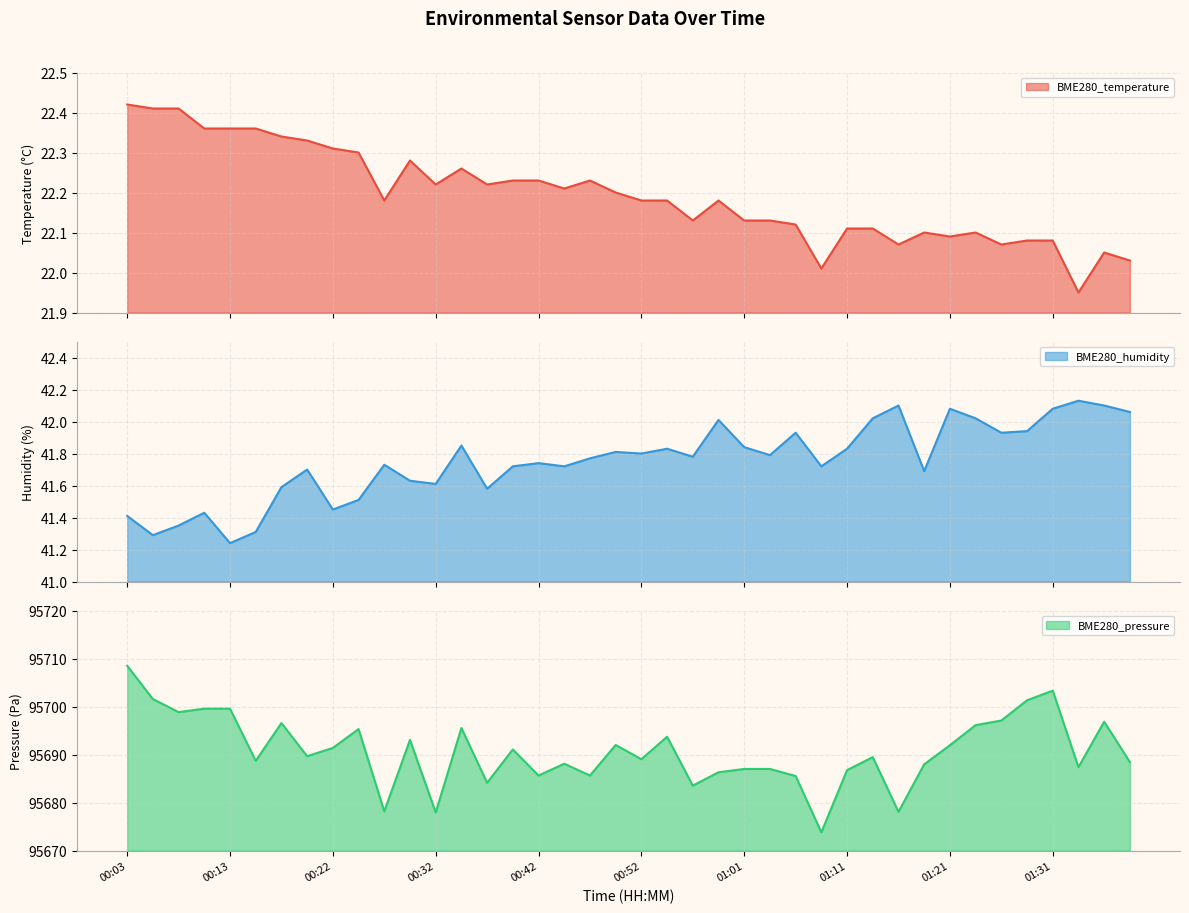

Which series changed the most between 00:25 and 00:37?

BME280_pressure